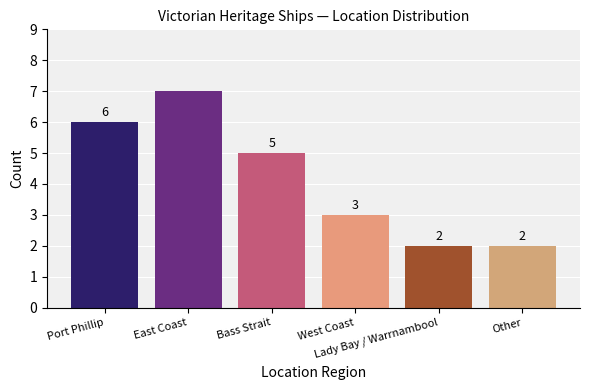

Between West Coast and Port Phillip, which is larger?

Port Phillip